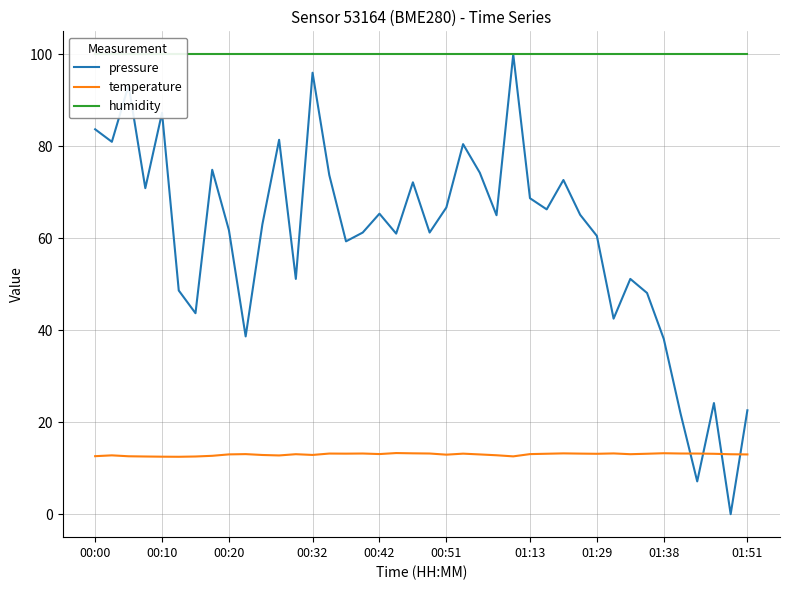

Is it true that pressure equals 22.6 at 01:51?

True